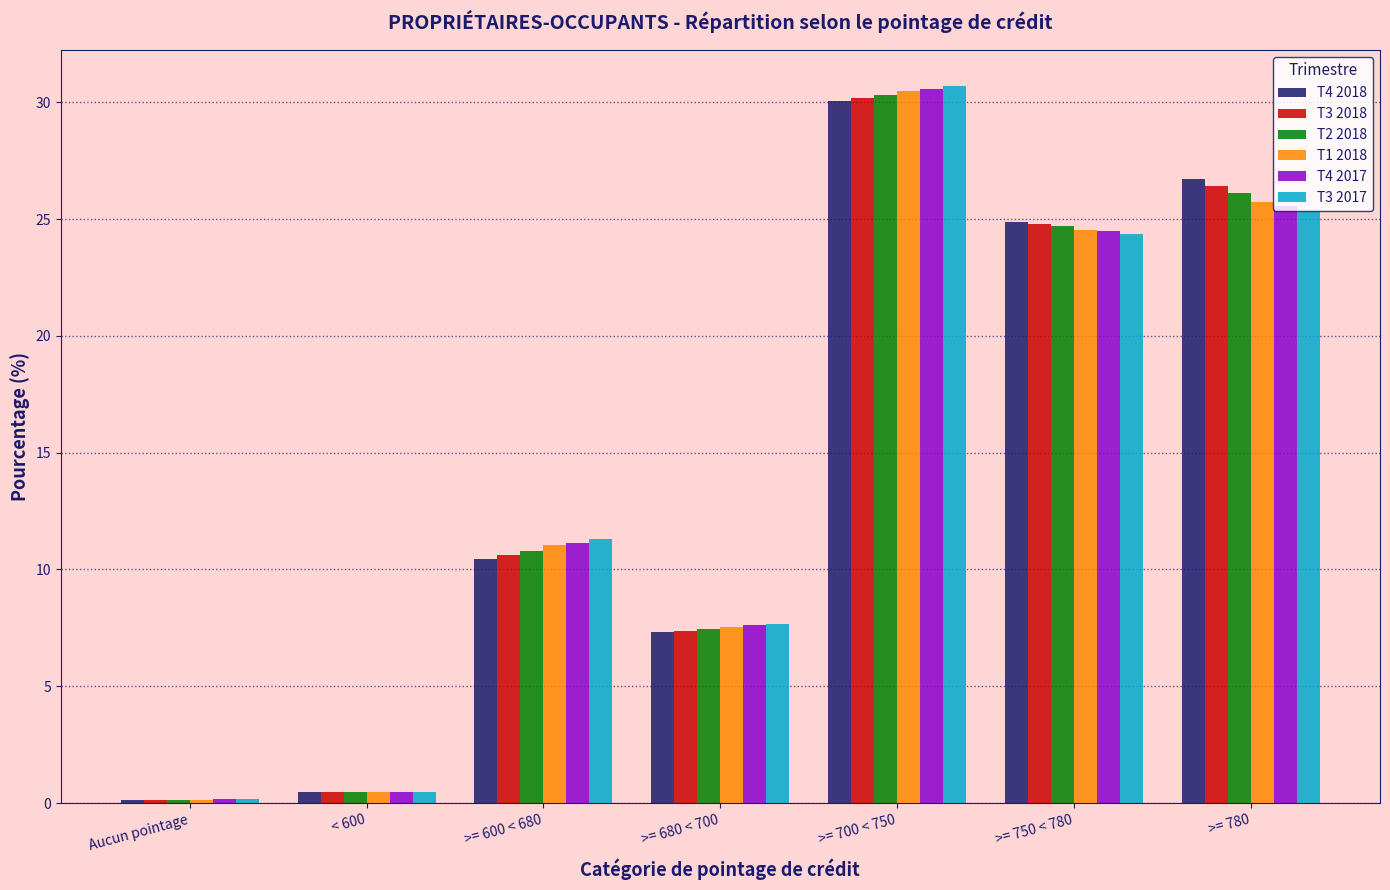

What is the total value across all series at >= 680 < 700?

45.0